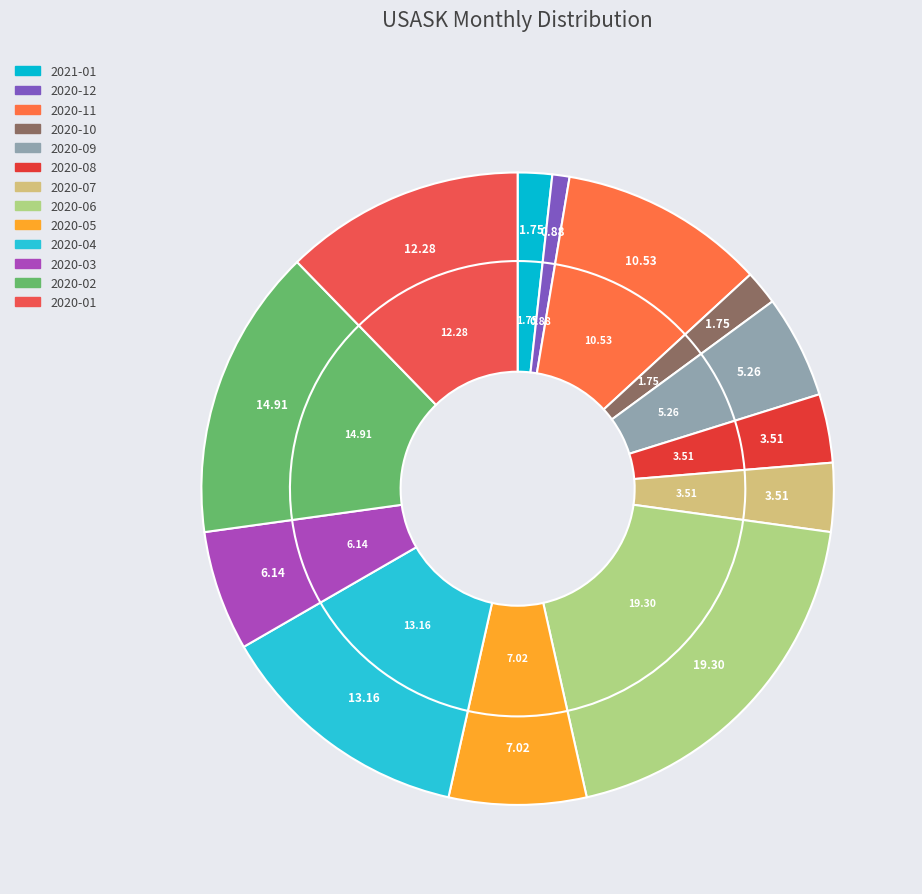

What is the smallest slice in the pie chart?

2020-12